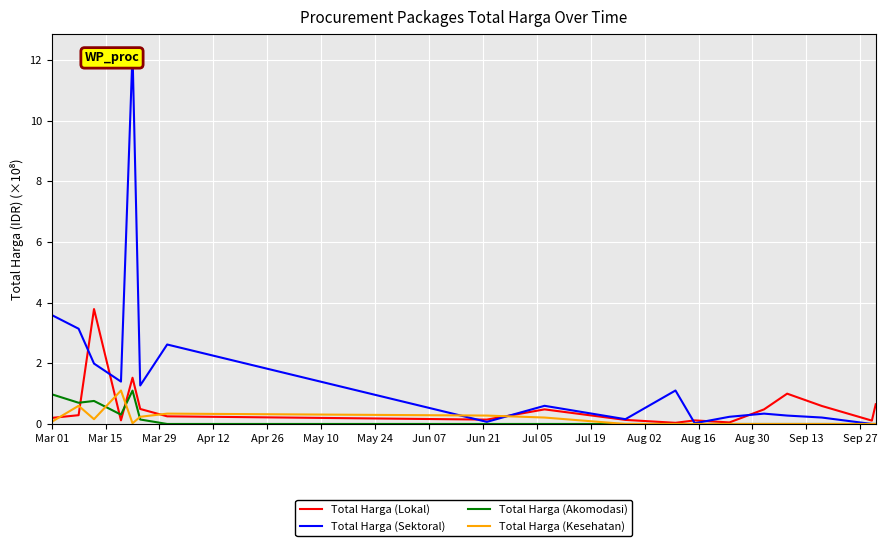

What is the maximum value for Total Harga (Lokal)?

3.8